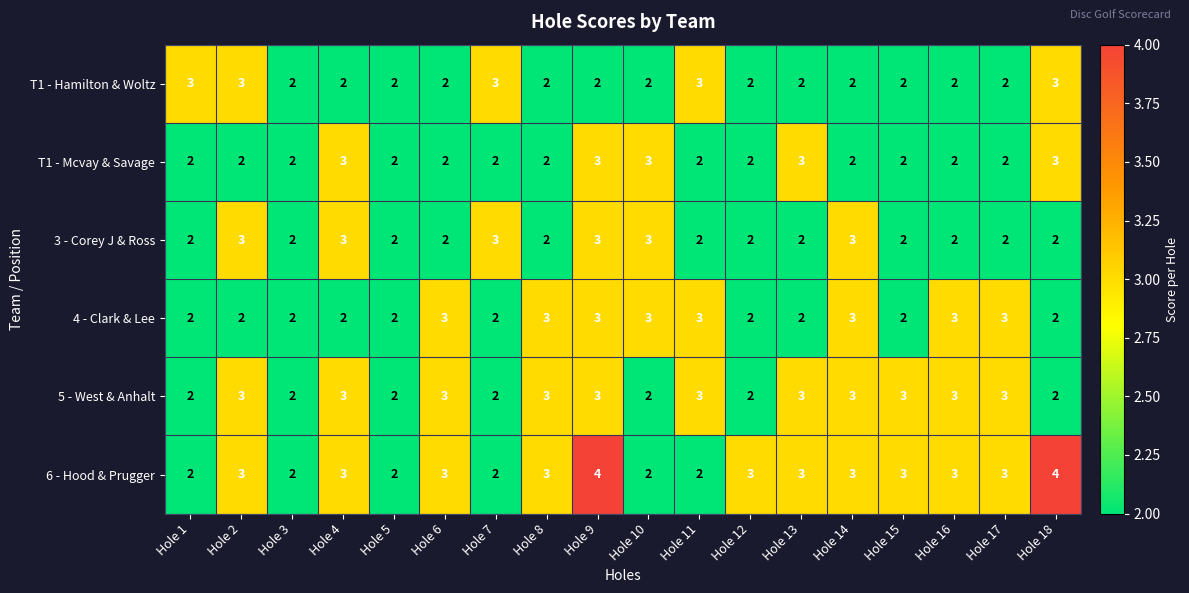

Which series has the widest spread of values?

6 - Hood & Prugger